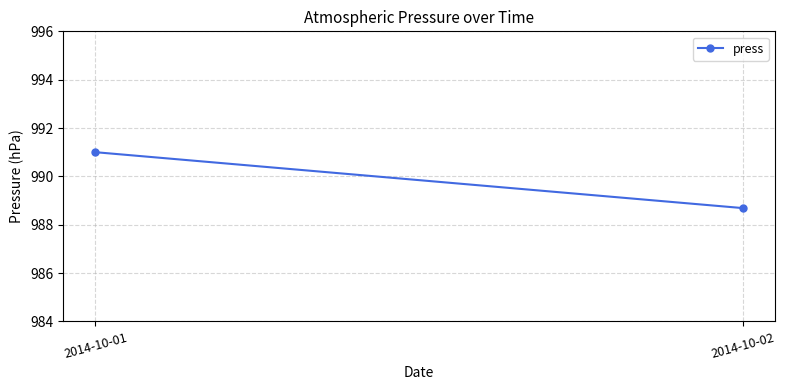

Approximately how many times larger is the value at 2014-10-01 compared to 2014-10-02?

1.0